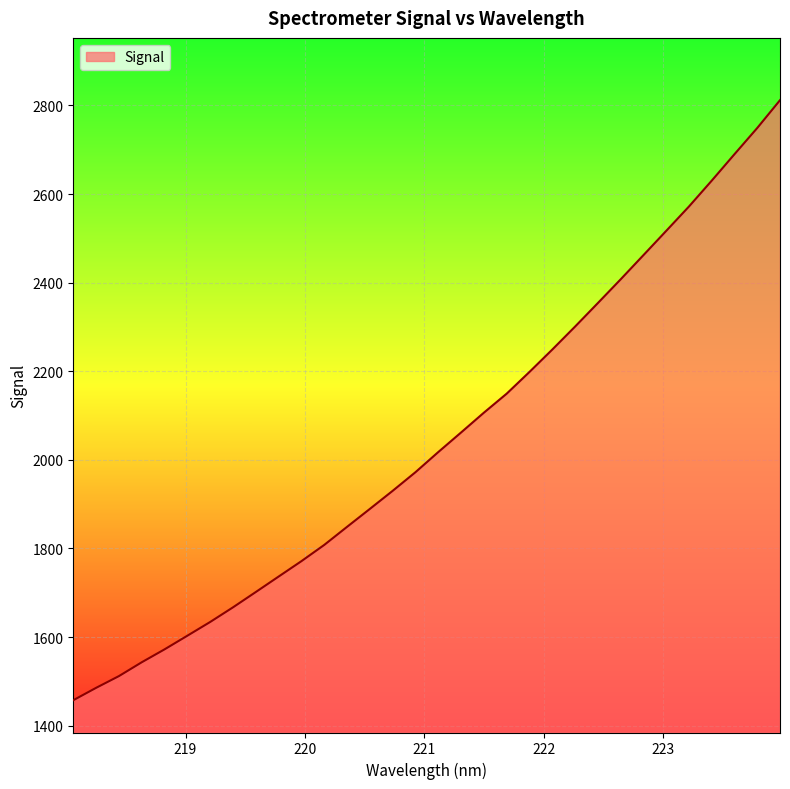

Does the chart display data point markers on the line(s)?

No